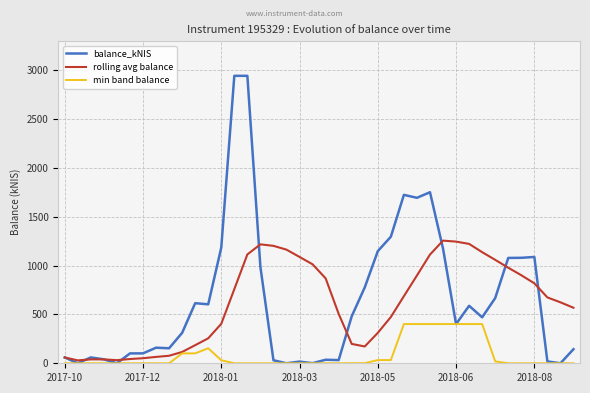

What is the maximum value shown in the chart?

2943.2